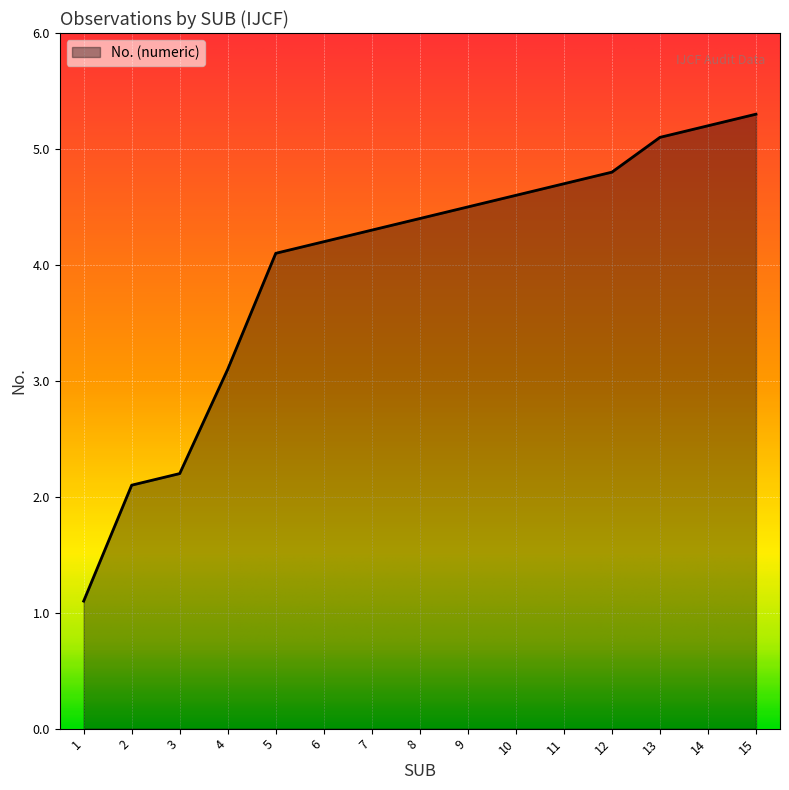

Does the chart display data point markers on the line(s)?

No